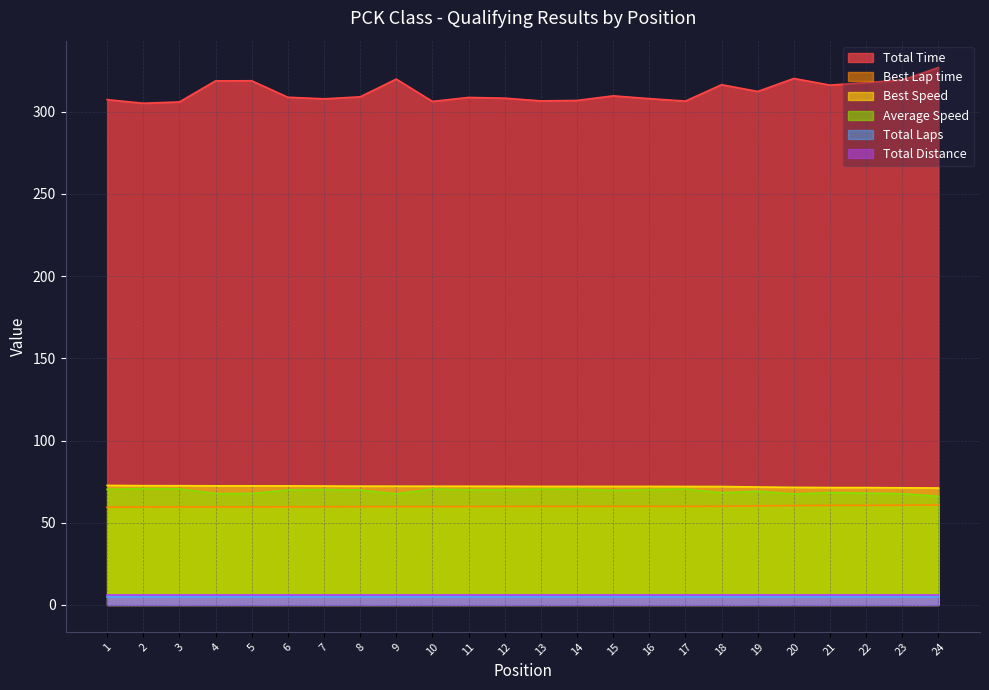

What is the value of the Best Lap time point at the 21st from the left?

60.5